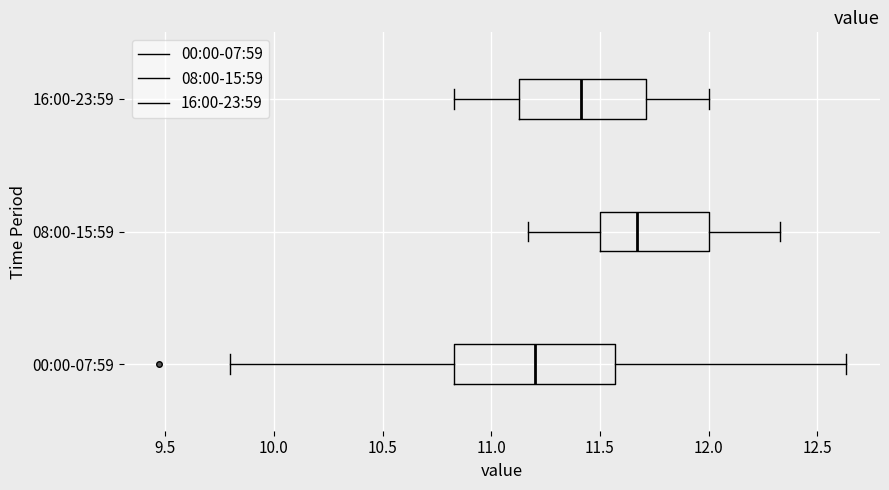

Reading bottom to top, transcribe this box plot: for each box, give where its median line is, the range the box spans, and where its two whiskers end, as read against the x-axis. The values are not printed on the chart, so give them approximately, as read against the axis.

00:00-07:59: median 11.20, box 10.85 to 11.55, whiskers 9.80 to 12.65
08:00-15:59: median 11.65, box 11.50 to 12.00, whiskers 11.15 to 12.35
16:00-23:59: median 11.40, box 11.15 to 11.70, whiskers 10.85 to 12.00